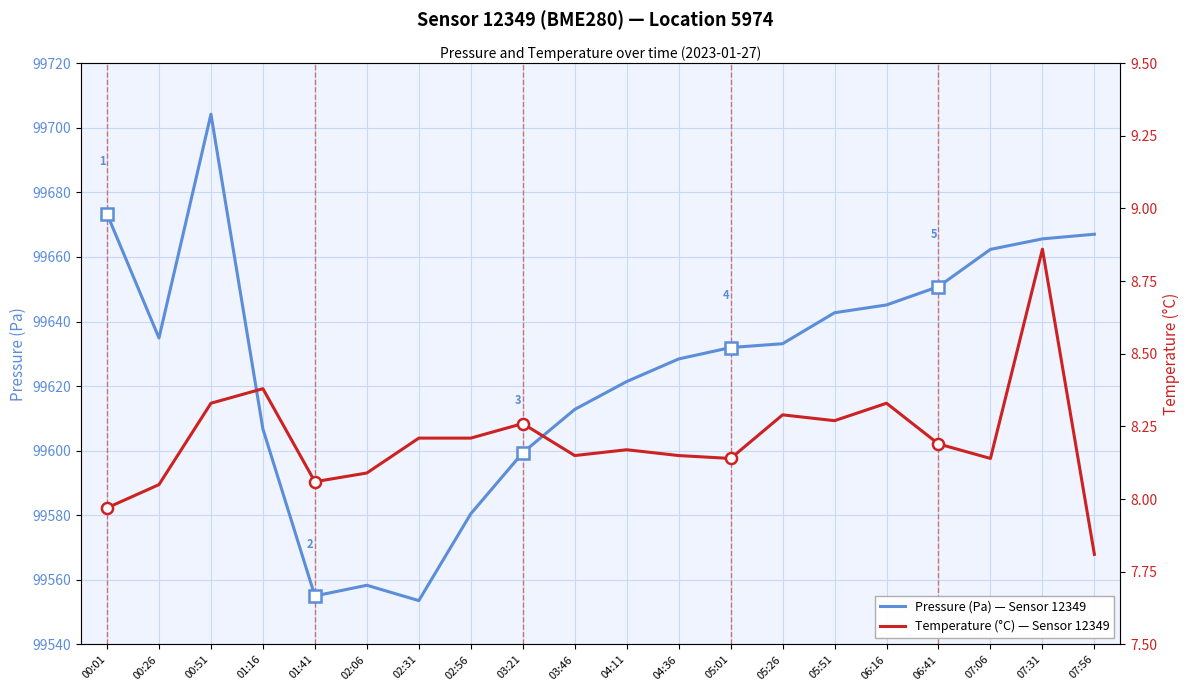

Reading left to right, extract all data points from this chart.

Pressure (Pa): 00:01=99673.3	00:26=99634.9	00:51=99704.2	01:16=99606.7	01:41=99555.0	02:06=99558.3	02:31=99553.6	02:56=99580.5	03:21=99599.4	03:46=99612.8	04:11=99621.4	04:36=99628.4	05:01=99631.9	05:26=99633.1	05:51=99642.7	06:16=99645.1	06:41=99650.8	07:06=99662.3	07:31=99665.6	07:56=99667.0
Temperature (°C): 00:01=8.0	00:26=8.1	00:51=8.3	01:16=8.4	01:41=8.1	02:06=8.1	02:31=8.2	02:56=8.2	03:21=8.3	03:46=8.2	04:11=8.2	04:36=8.2	05:01=8.1	05:26=8.3	05:51=8.3	06:16=8.3	06:41=8.2	07:06=8.1	07:31=8.9	07:56=7.8